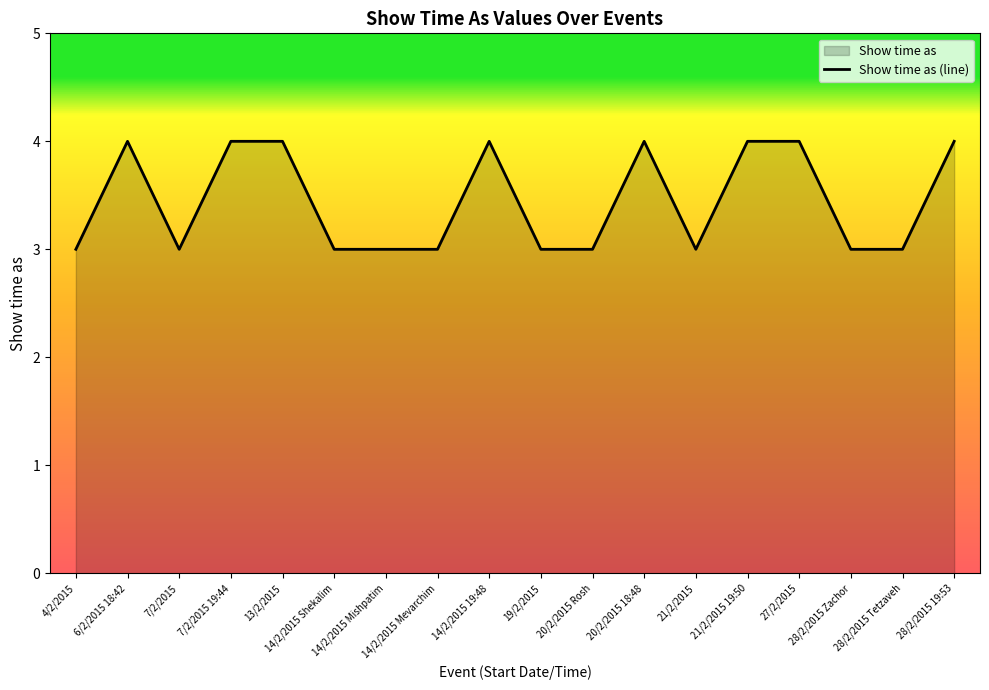

True or false: there are more than 1 points higher than both neighbors.

True